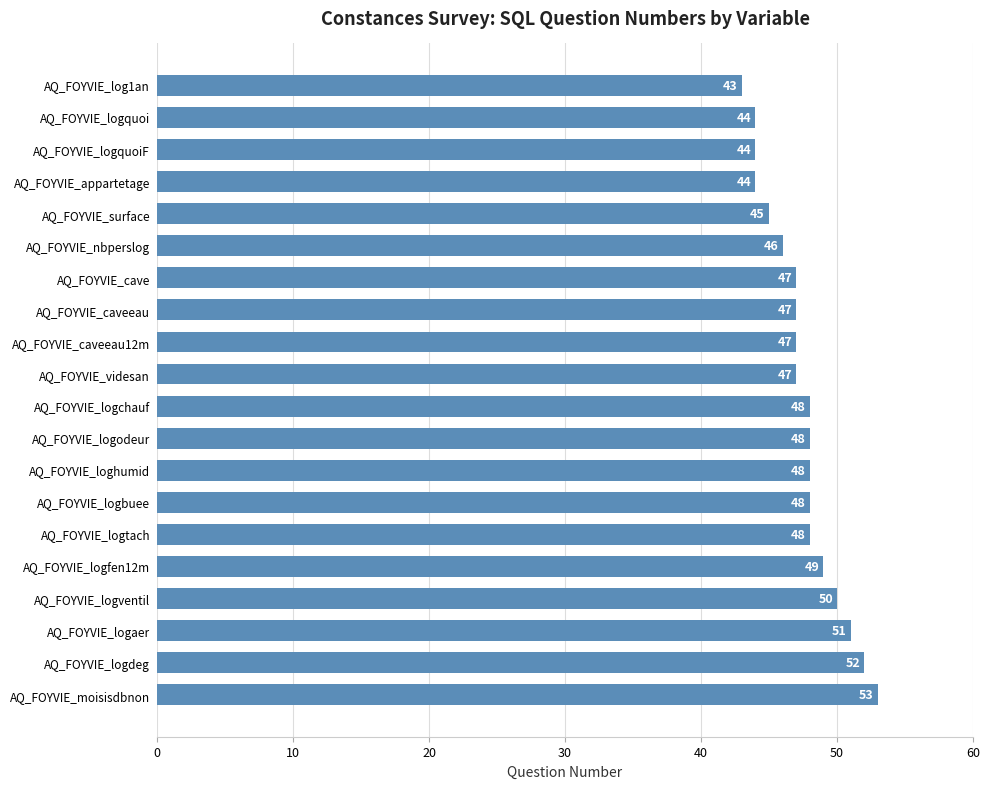

What is the change in value from AQ_FOYVIE_log1an to AQ_FOYVIE_logodeur?

+5